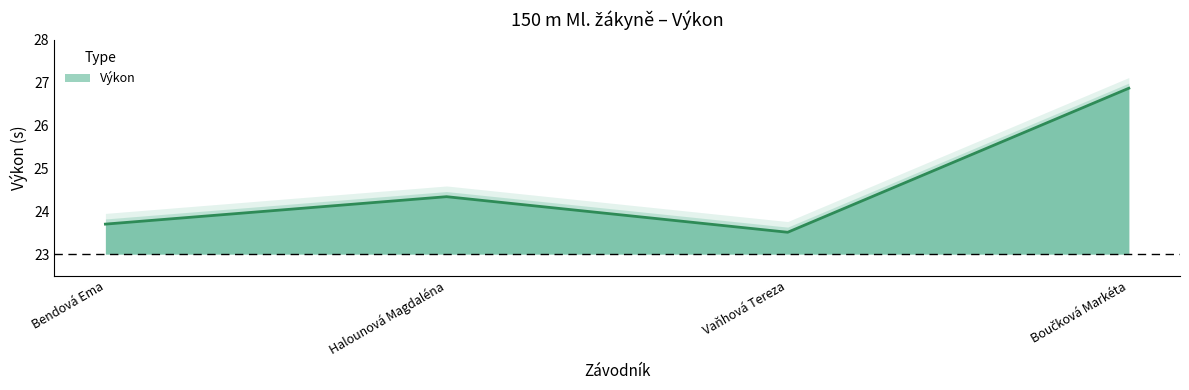

Reading left to right, list all the values displayed in this chart.

Bendová Ema=23.7	Halounová Magdaléna=24.3	Vaňhová Tereza=23.5	Boučková Markéta=26.9